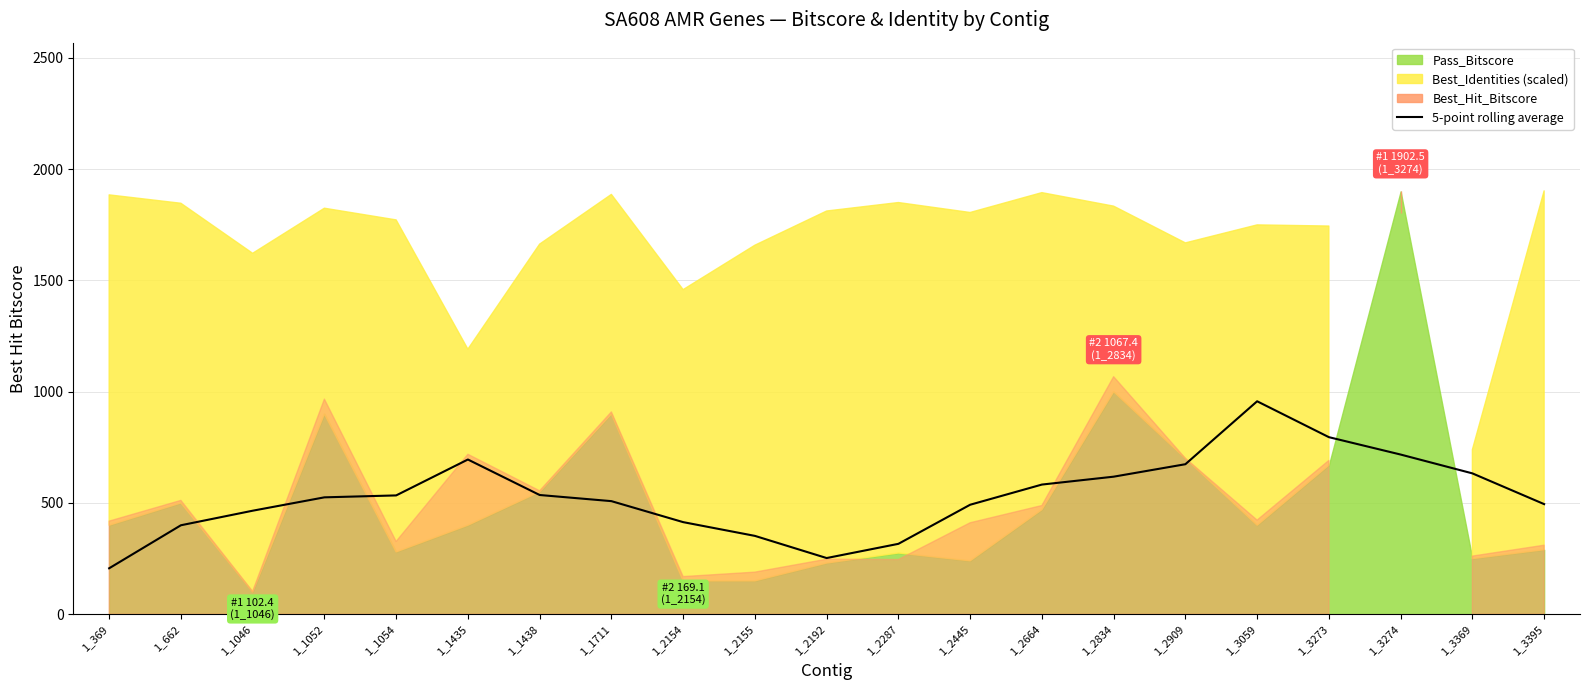

How many interior local valleys (lower than both neighbors) does the data have?

1